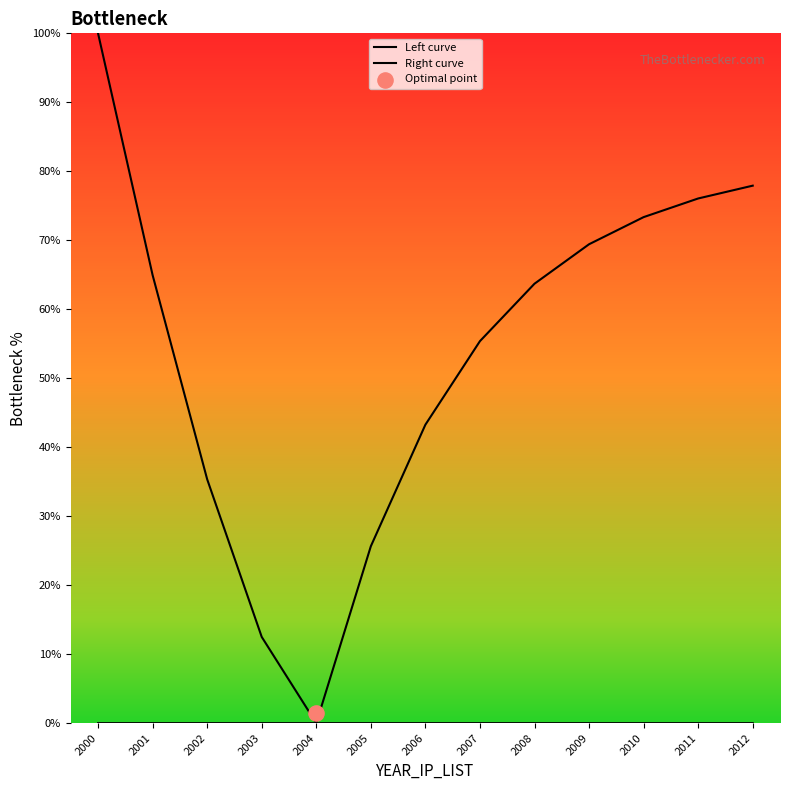

What are all the series names shown in the legend?

Left curve, Right curve